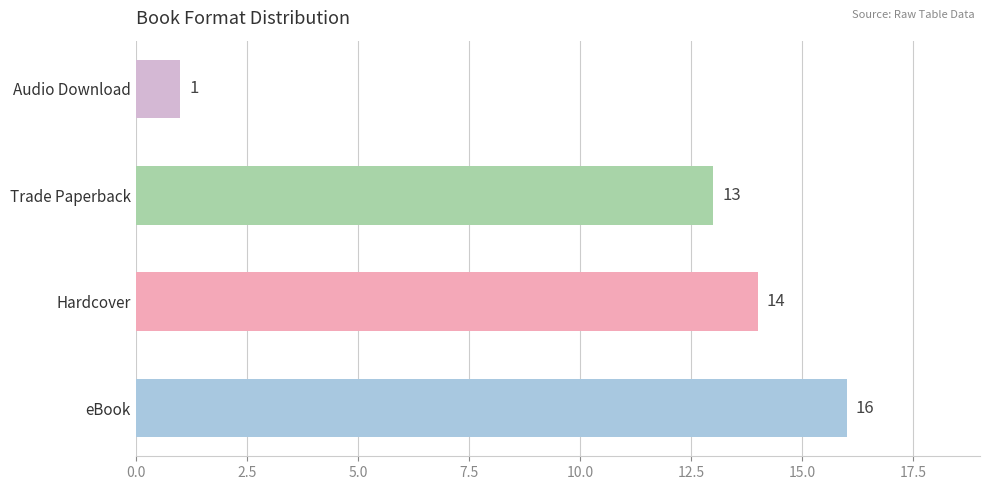

What is the smallest value displayed?

1